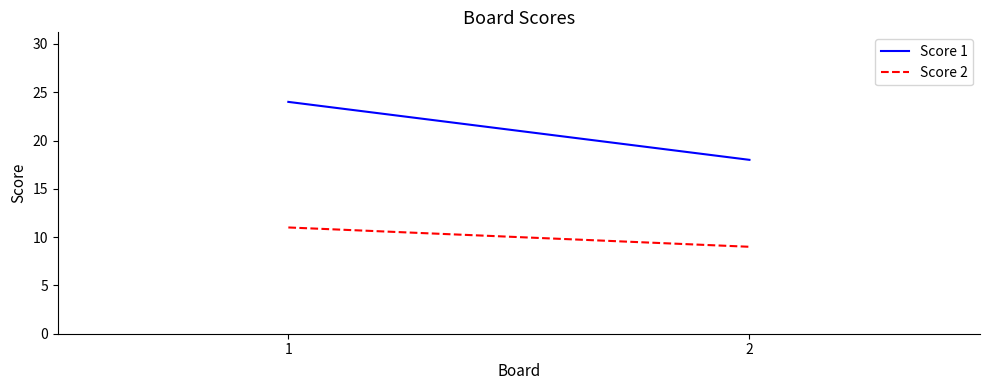

How many lines are shown in the chart?

2